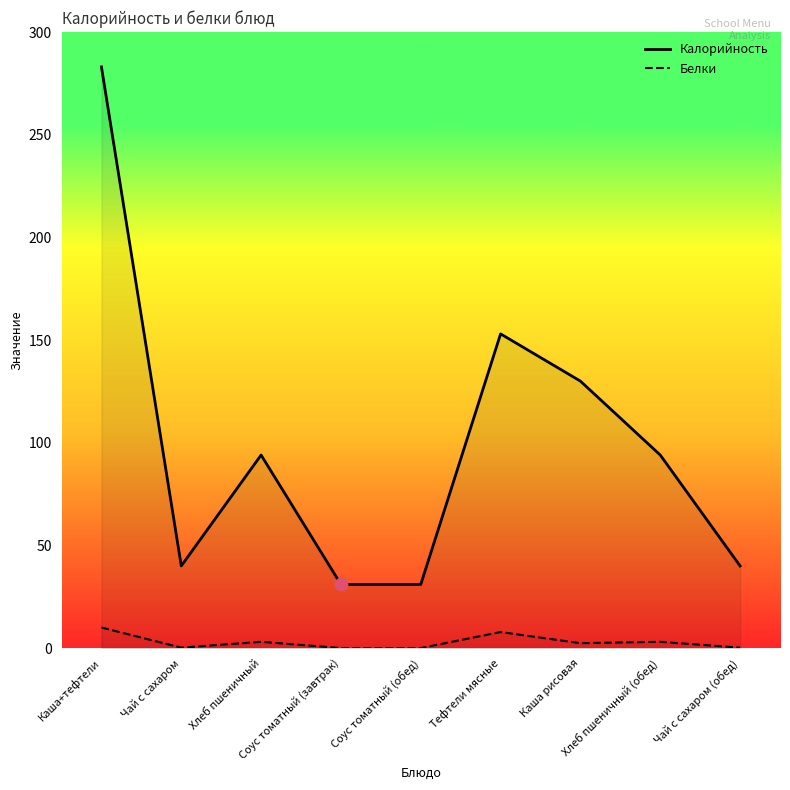

What are all the series names shown in the legend?

Калорийность, Белки